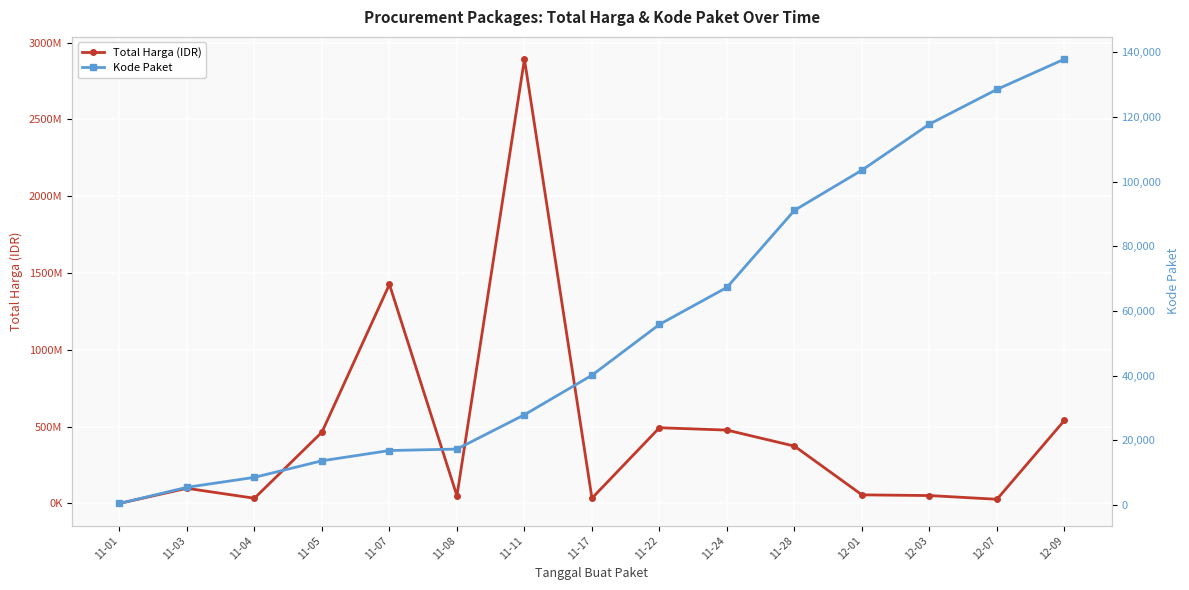

What is the difference between the Kode Paket values at 11-07 and 12-03?

100960